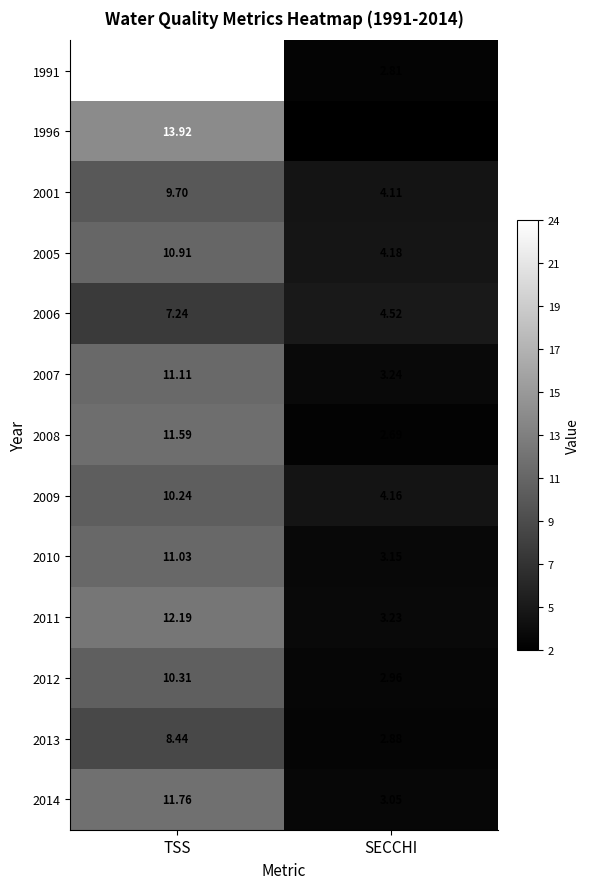

At which category is the sum across all series the highest?

TSS